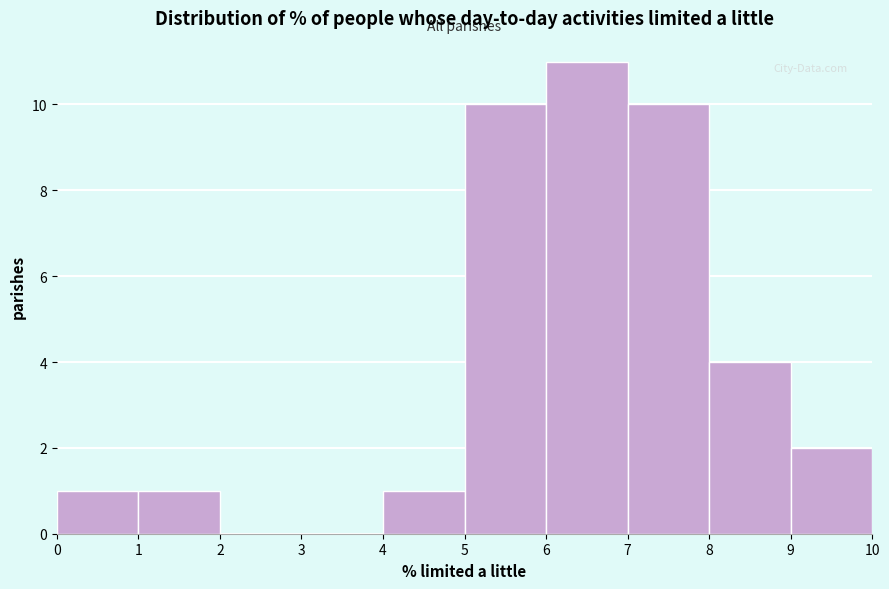

Reading left to right, transcribe this chart: for each bar, give the range it covers on the x-axis and its height. The values are not printed on the chart, so give them approximately, as read against the axis.

0 to 1: 1
1 to 2: 1
2 to 3: 0
3 to 4: 0
4 to 5: 1
5 to 6: 10
6 to 7: 11
7 to 8: 10
8 to 9: 4
9 to 10: 2